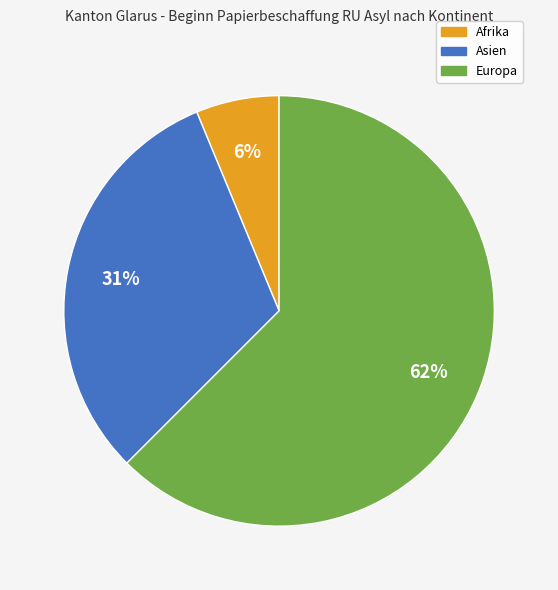

To the nearest percent, what is the average slice percentage?

33%